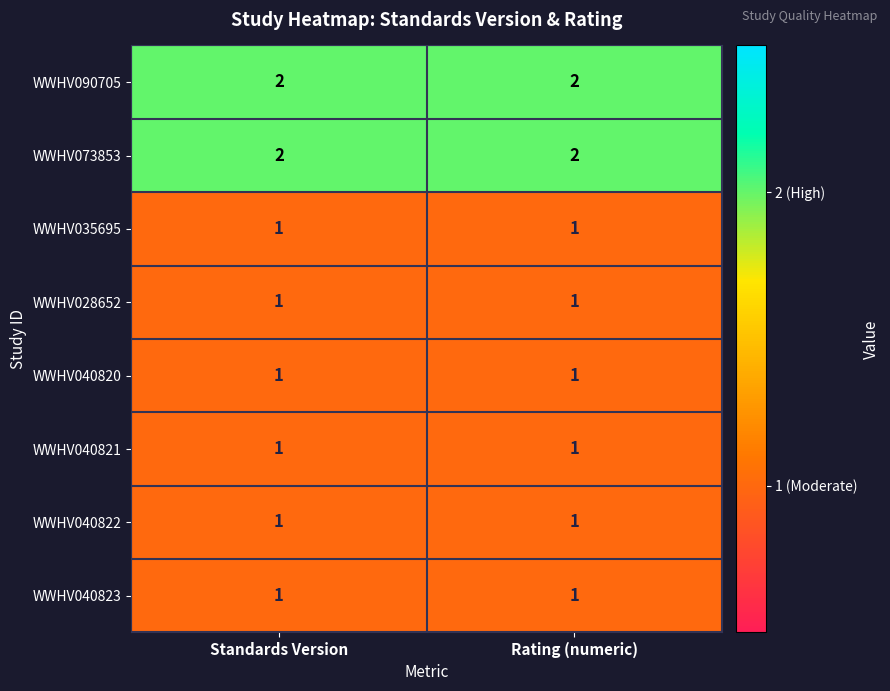

What is the total value across all series at Standards Version?

10